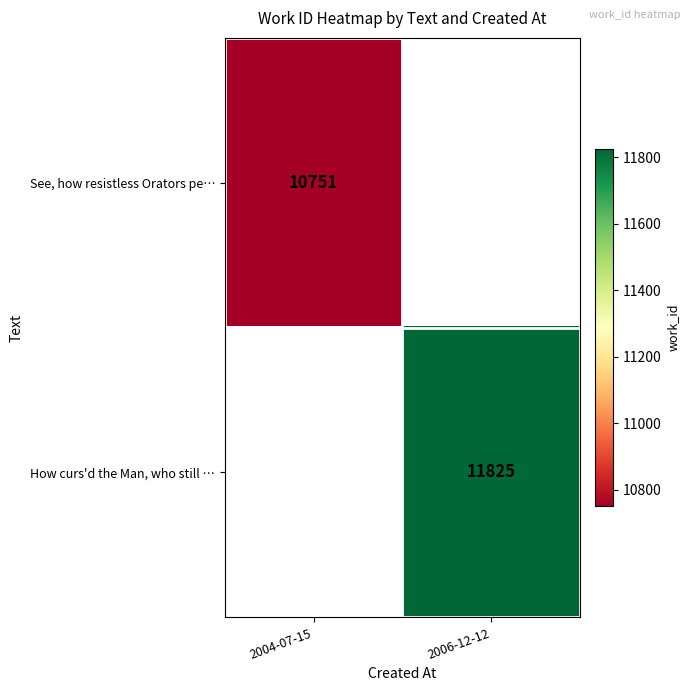

What is the smallest value displayed?

10751.0